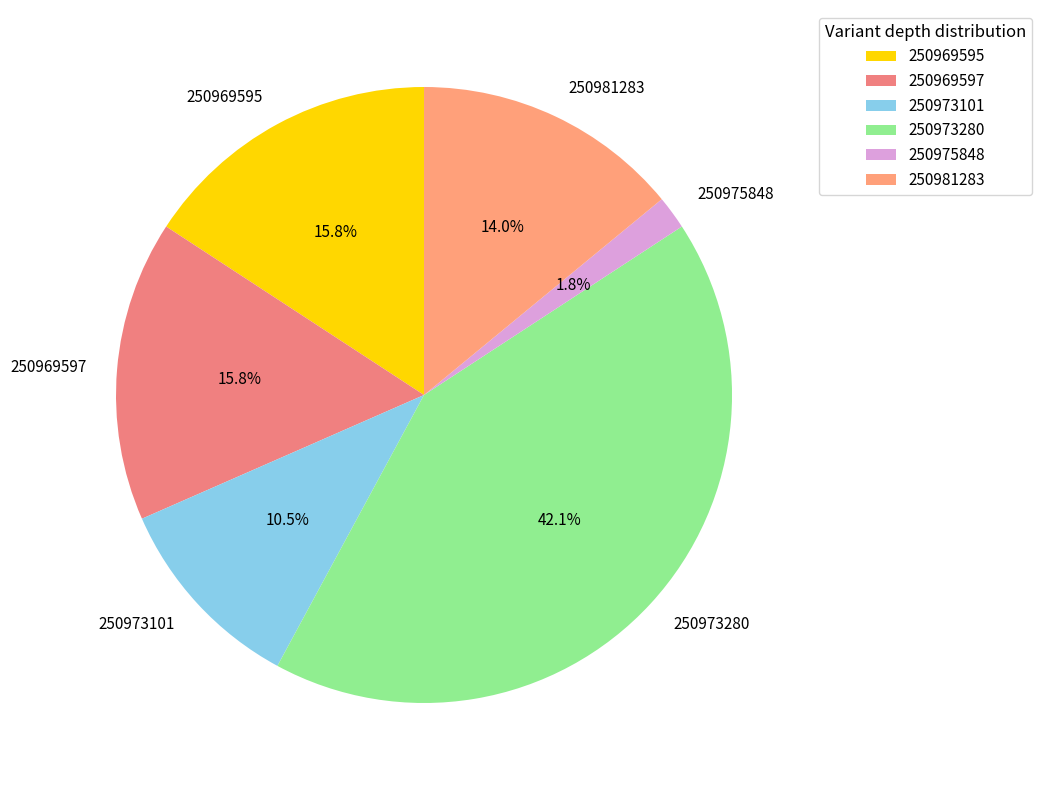

Is there any slice that represents more than half of the pie?

No